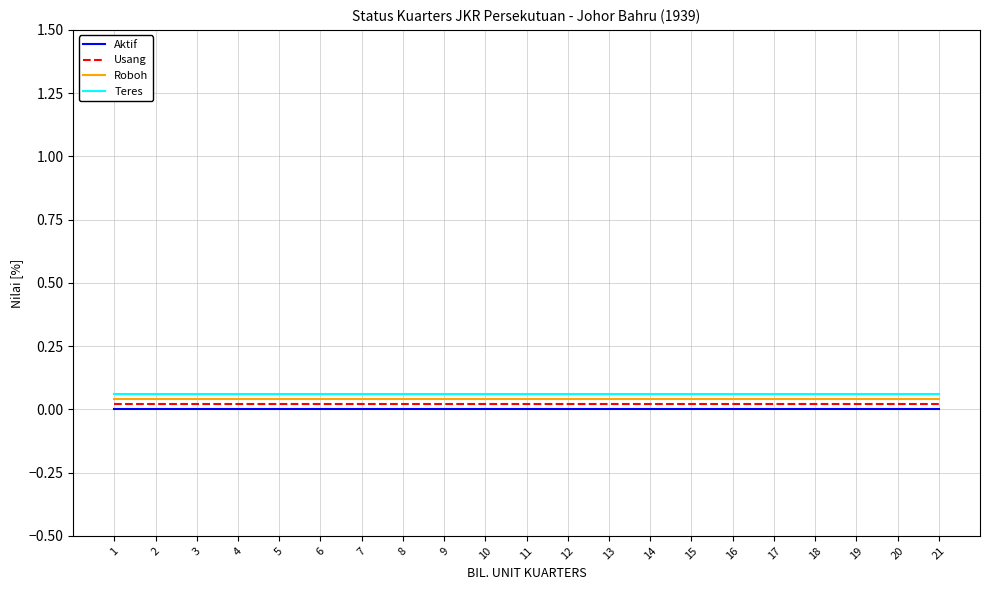

At how many categories does at least one series exceed 0?

21